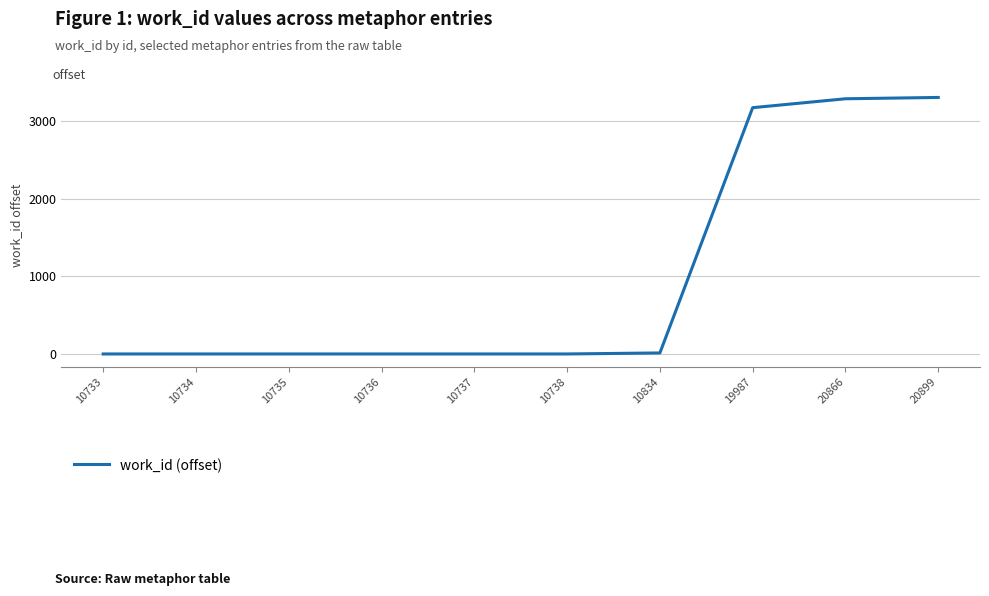

What is the change in value from 10733 to 20866?

+3291